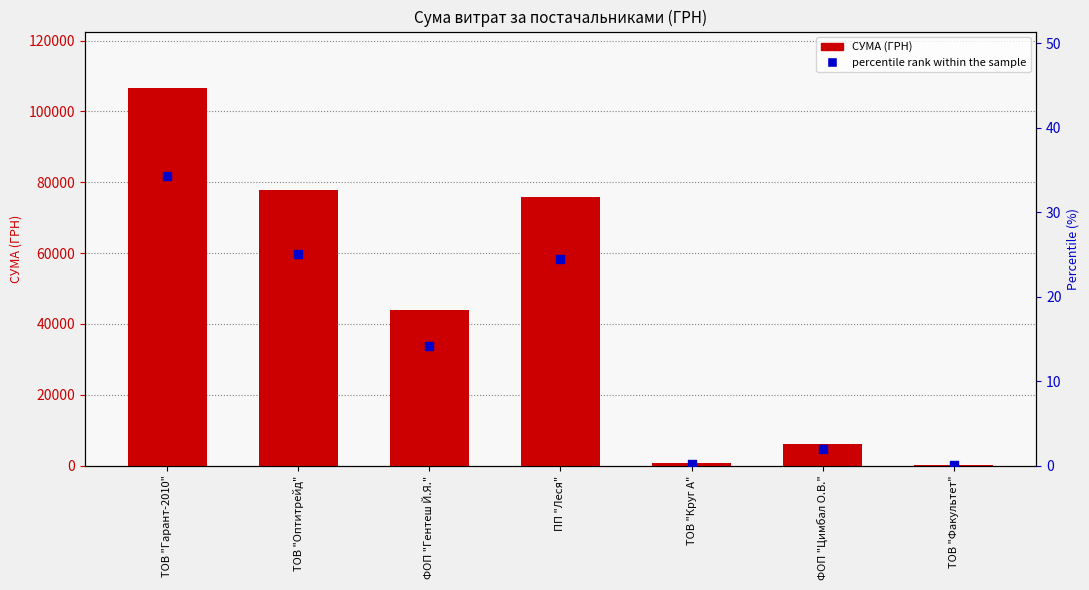

Which series has the largest Y range (max minus min)?

СУМА (ГРН)